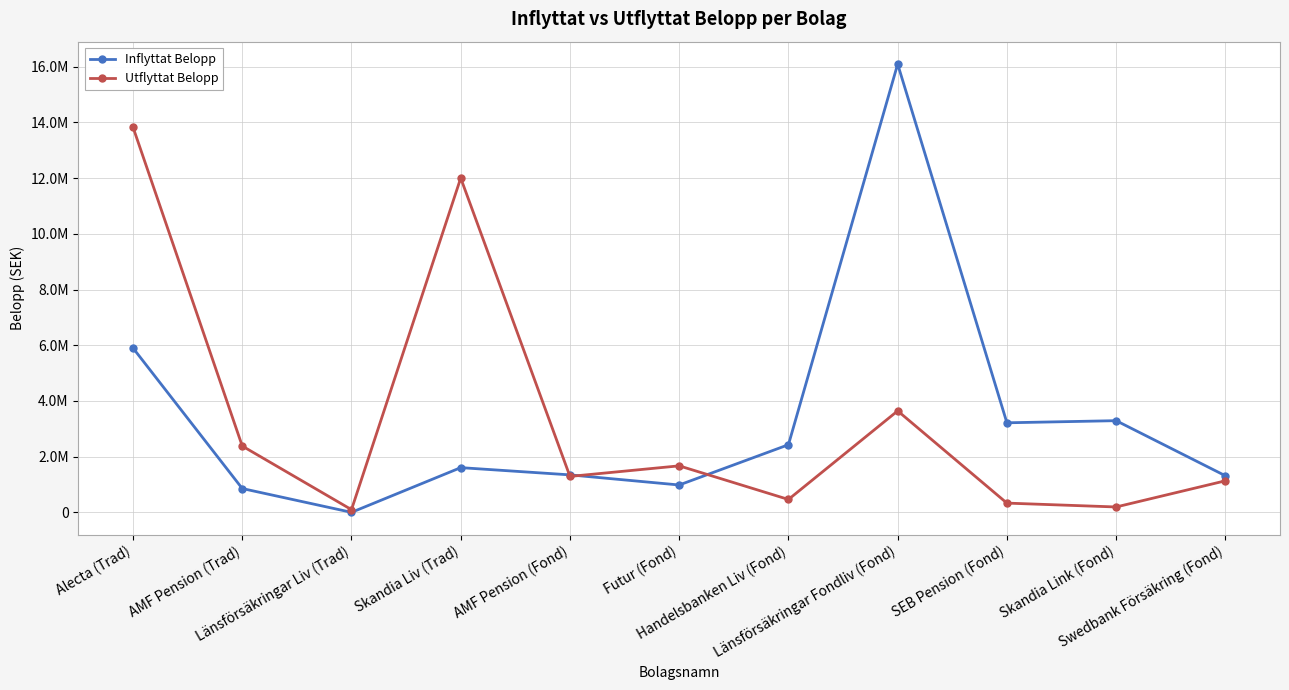

In Utflyttat Belopp, how many points are higher than both neighbors (excluding endpoints)?

3